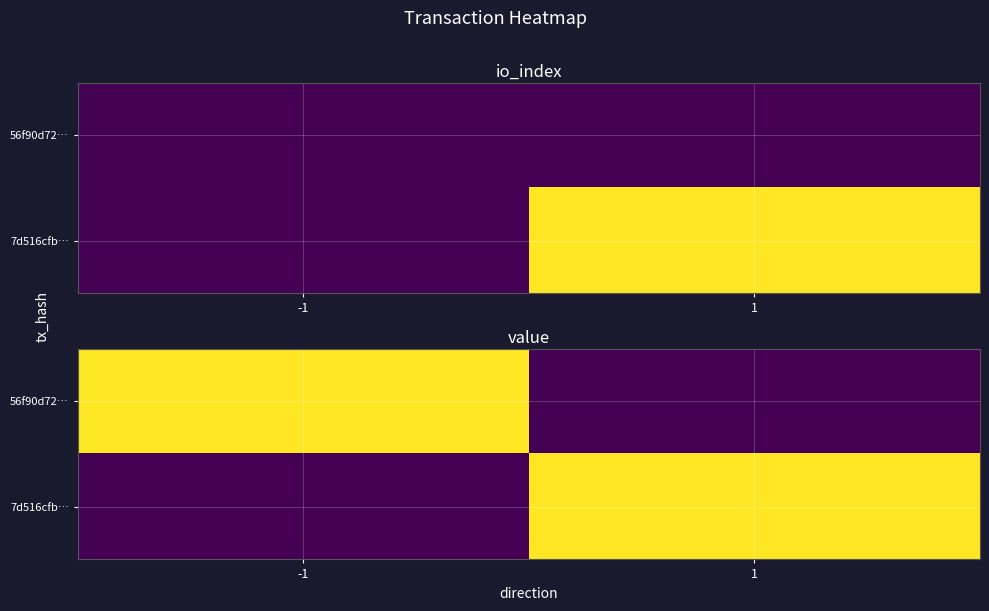

At which category is the sum across all series the highest?

-1